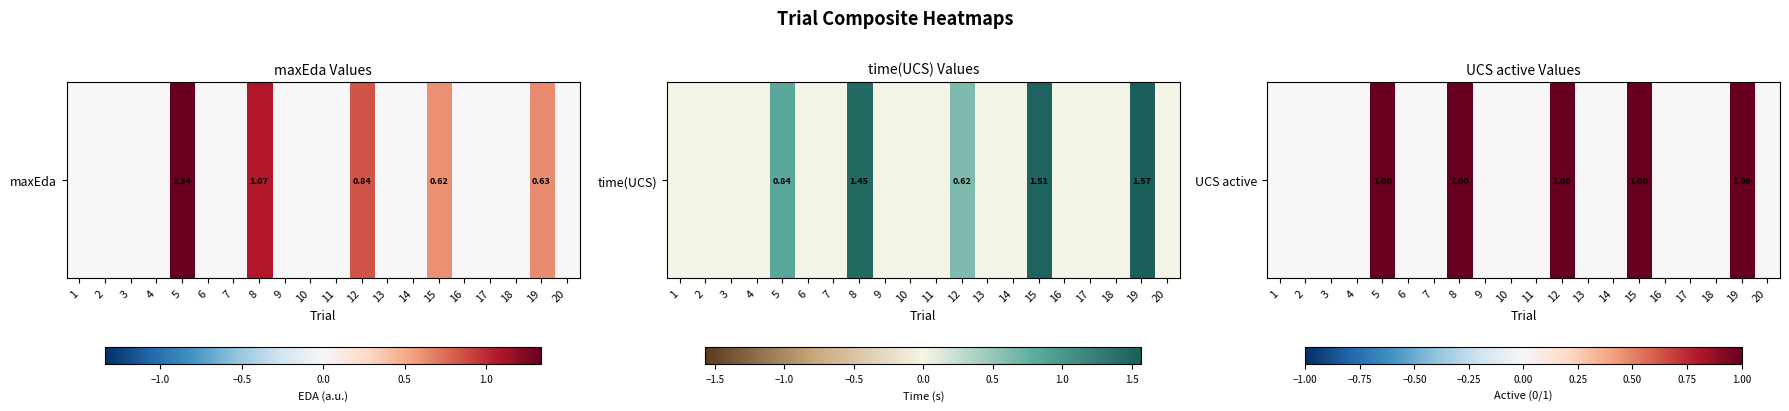

Which label corresponds to the smallest value in the chart?

1